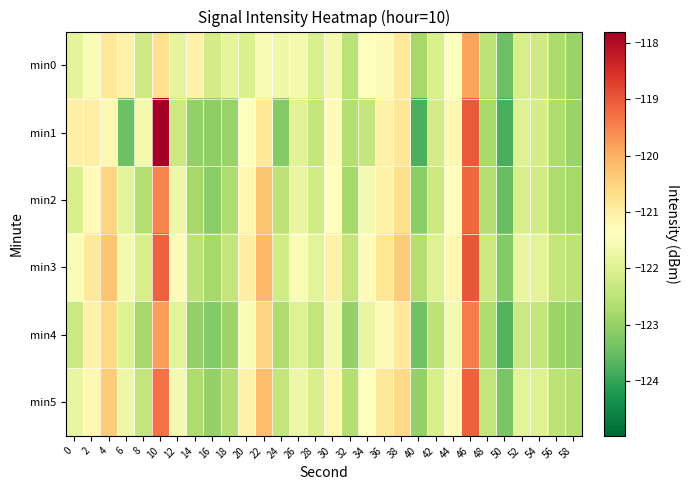

Which category has the lowest value across all series?

50